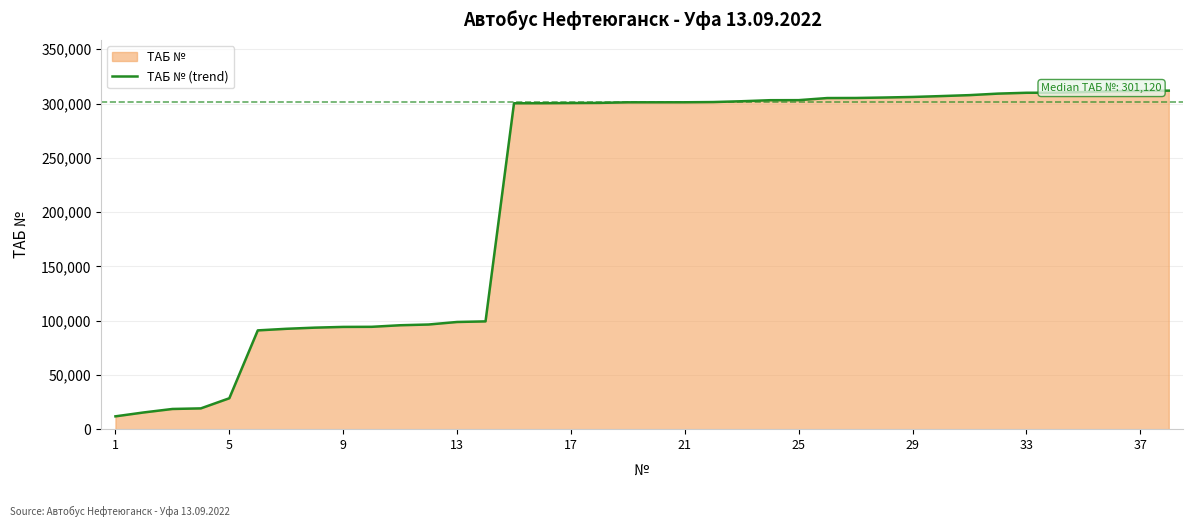

What is the maximum value shown in the chart?

311871